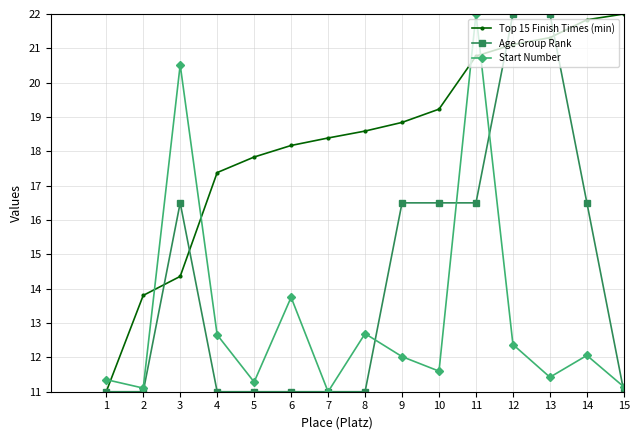

Is this an area chart (filled region under the line)?

No